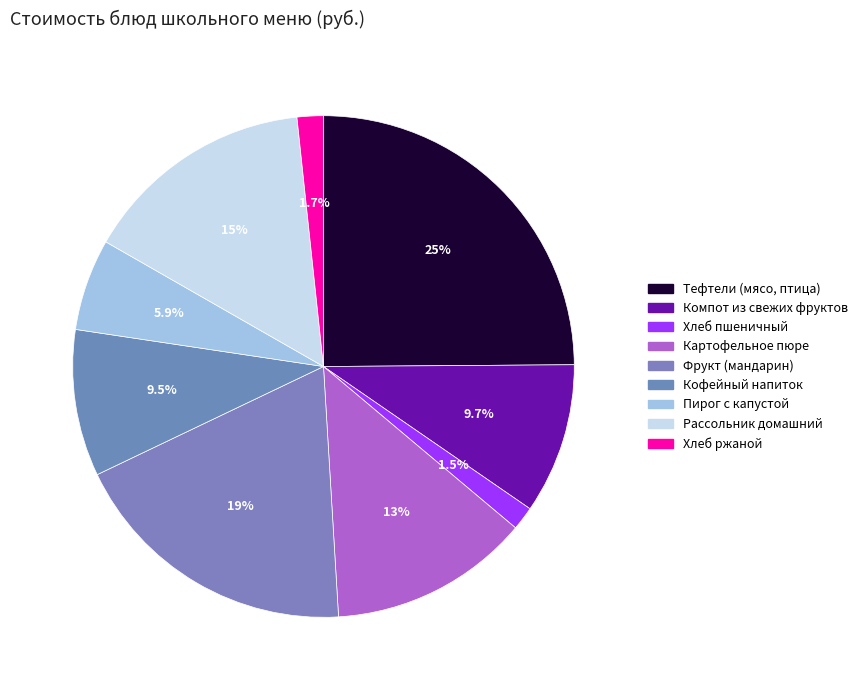

Rank the categories by value from highest to lowest.

Тефтели (мясо, птица), Фрукт (мандарин), Рассольник домашний, Картофельное пюре, Компот из свежих фруктов, Кофейный напиток, Пирог с капустой, Хлеб ржаной, Хлеб пшеничный